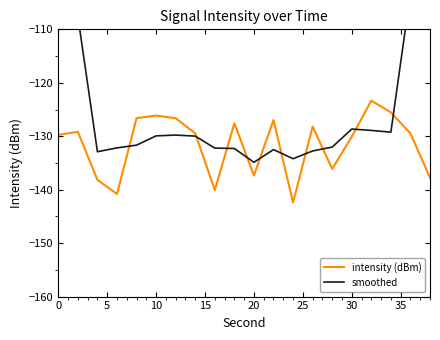

What is the minimum value for intensity (dBm)?

-142.4